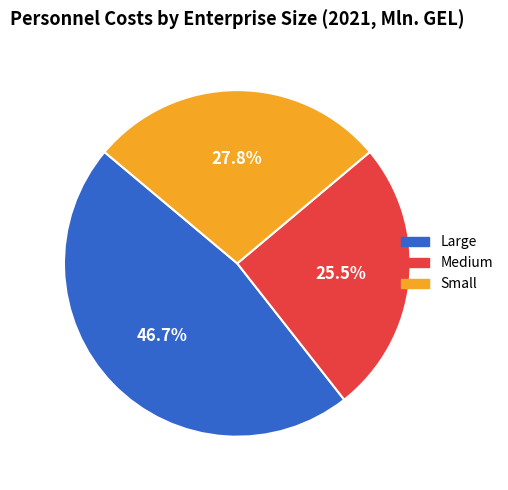

What percentage do Medium and Small together represent?

53.3%